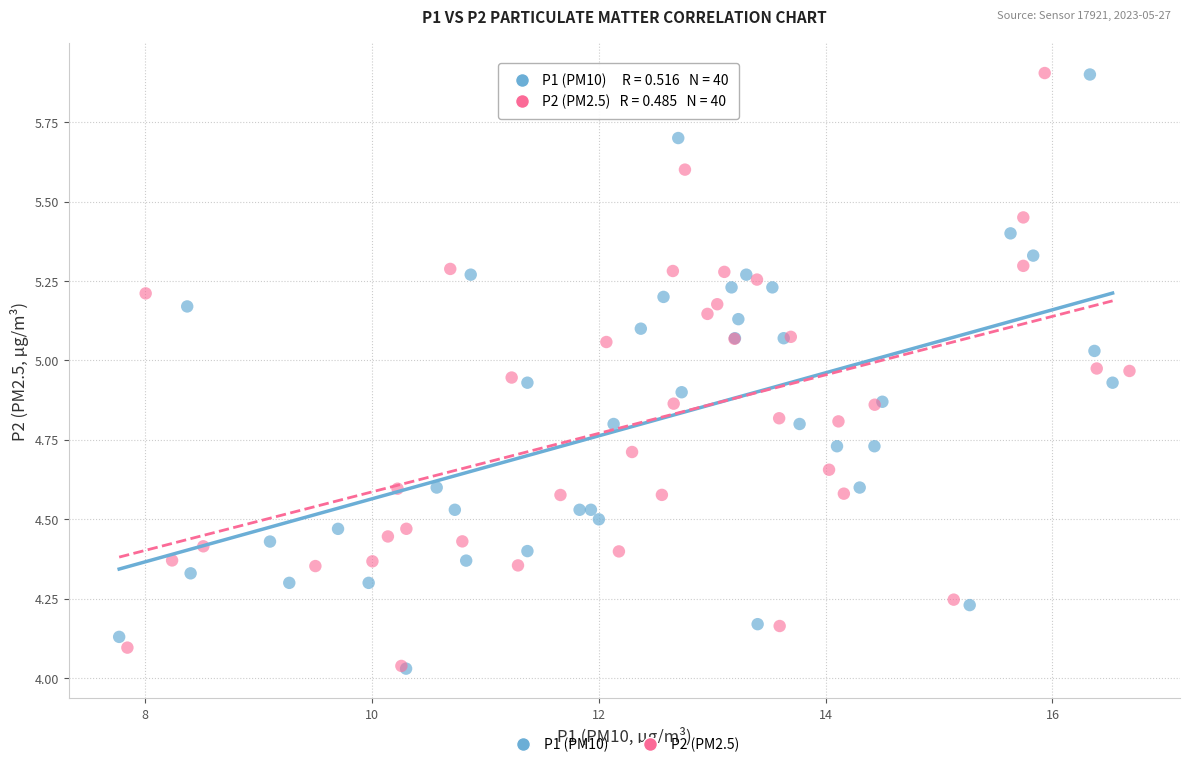

What are all the series names shown in the legend?

P1 (PM10), P2 (PM2.5)